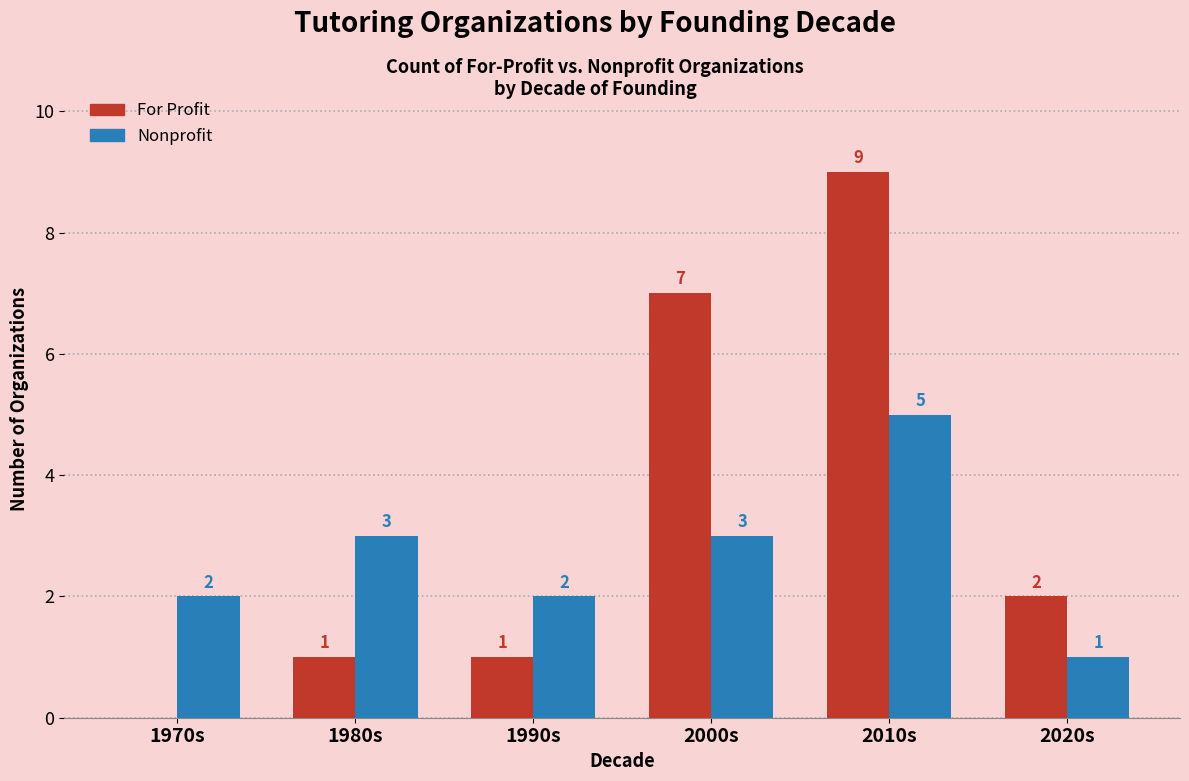

Which series has the largest range (max minus min)?

For Profit